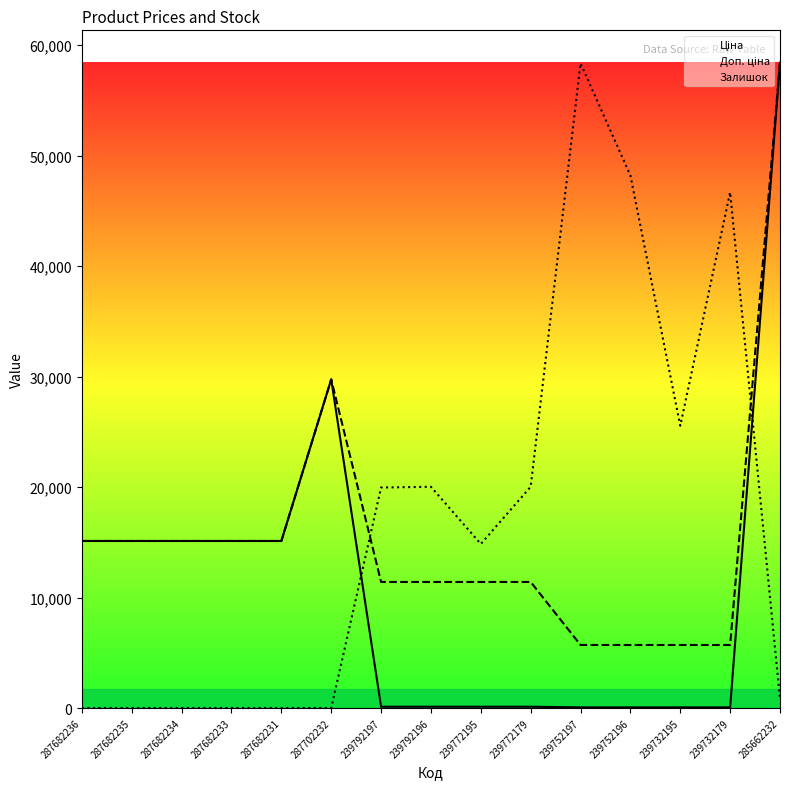

At which category is the sum across all series the highest?

285662232